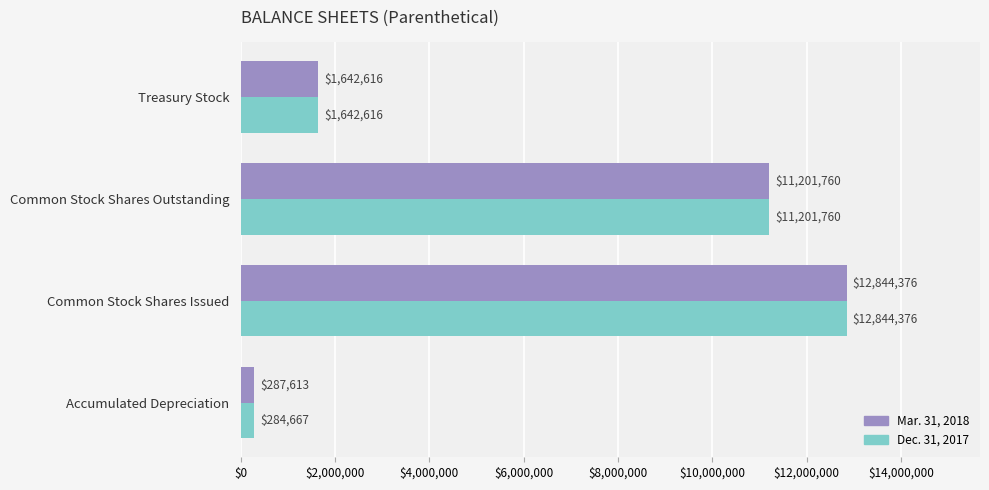

Is the value of Dec. 31, 2017 at Accumulated Depreciation greater than the value of Mar. 31, 2018 at Treasury Stock?

No